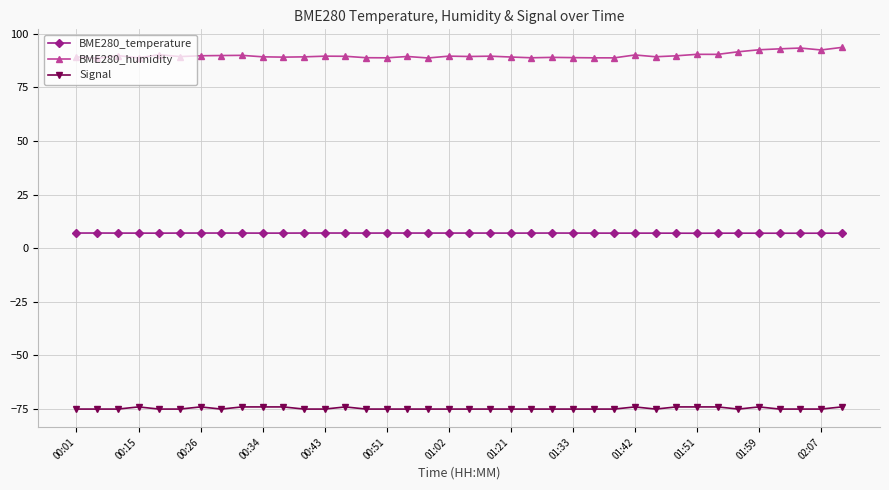

What is the highest value of the BME280_humidity series?

93.6